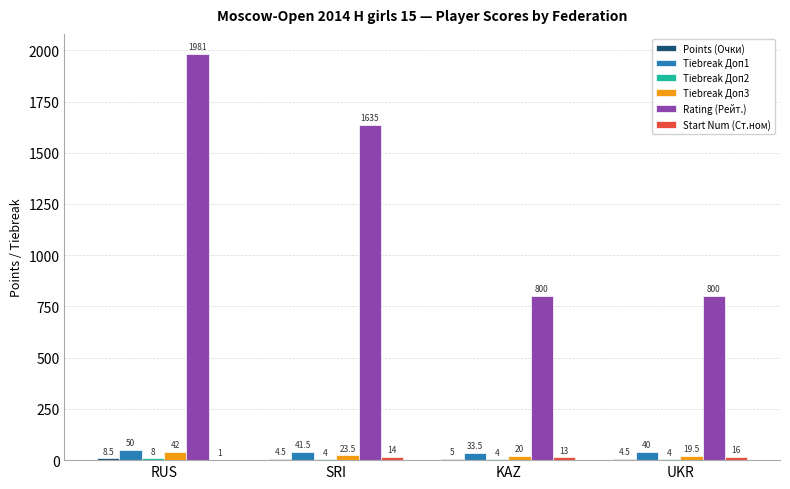

What value does the Rating (Рейт.) series have at RUS?

1981.0